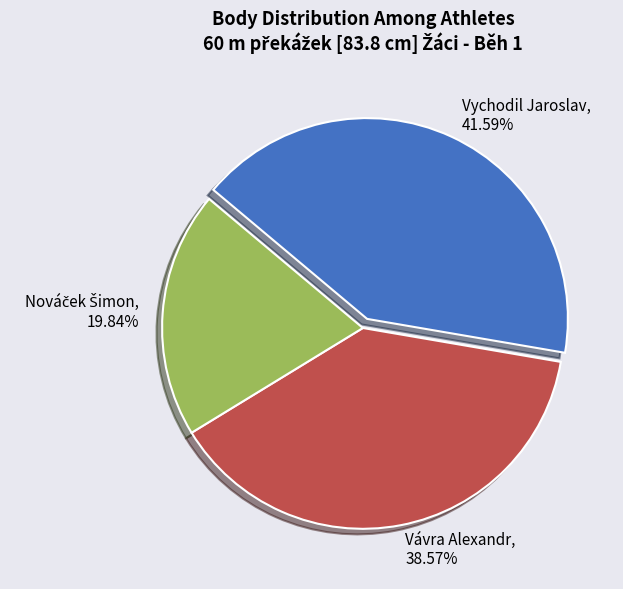

To the nearest percent, what is the difference between the largest and smallest slice percentages?

22%